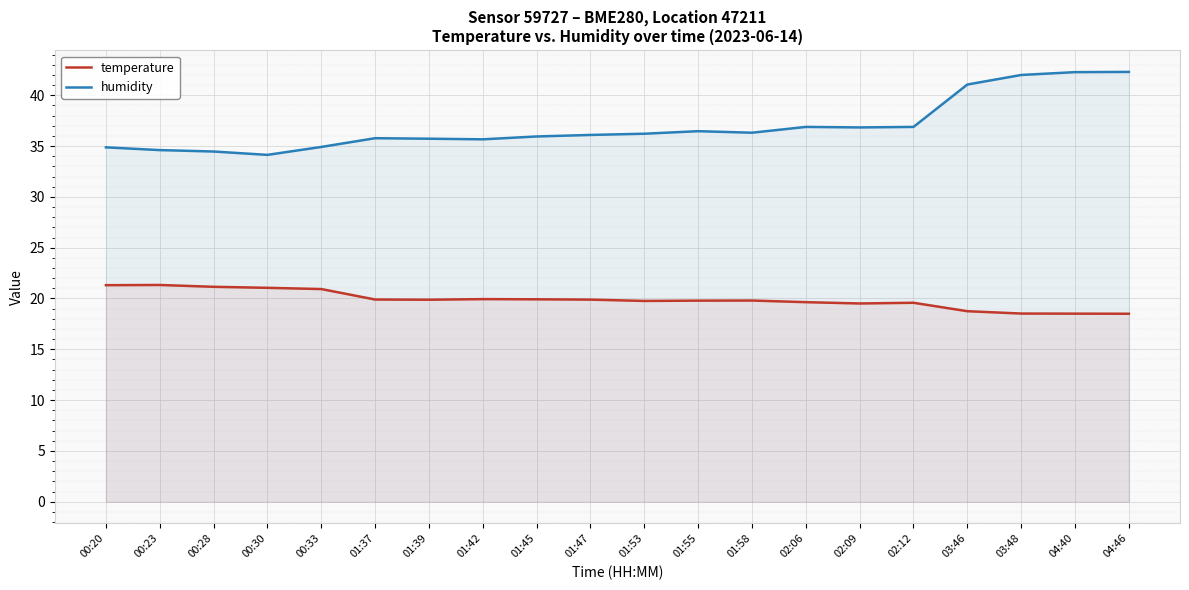

Where is the first local minimum for temperature?

01:39